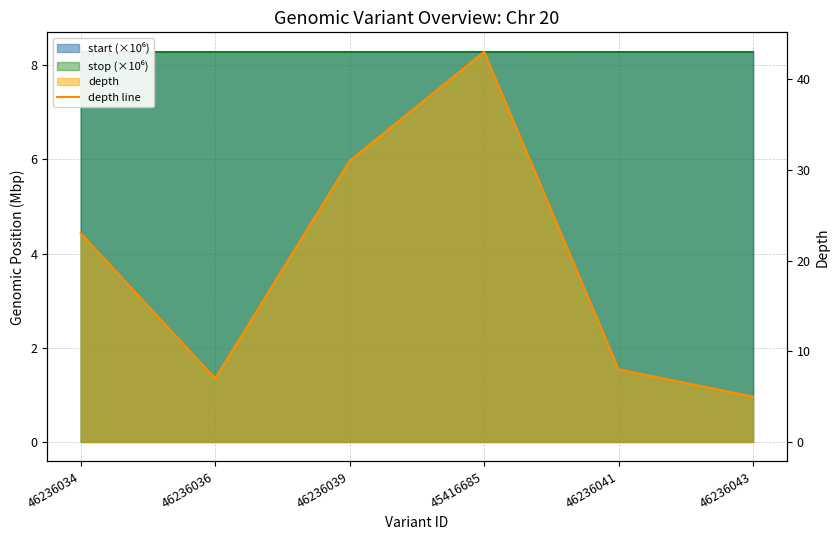

What is the change in value from 46236034 to 45416685?

+20